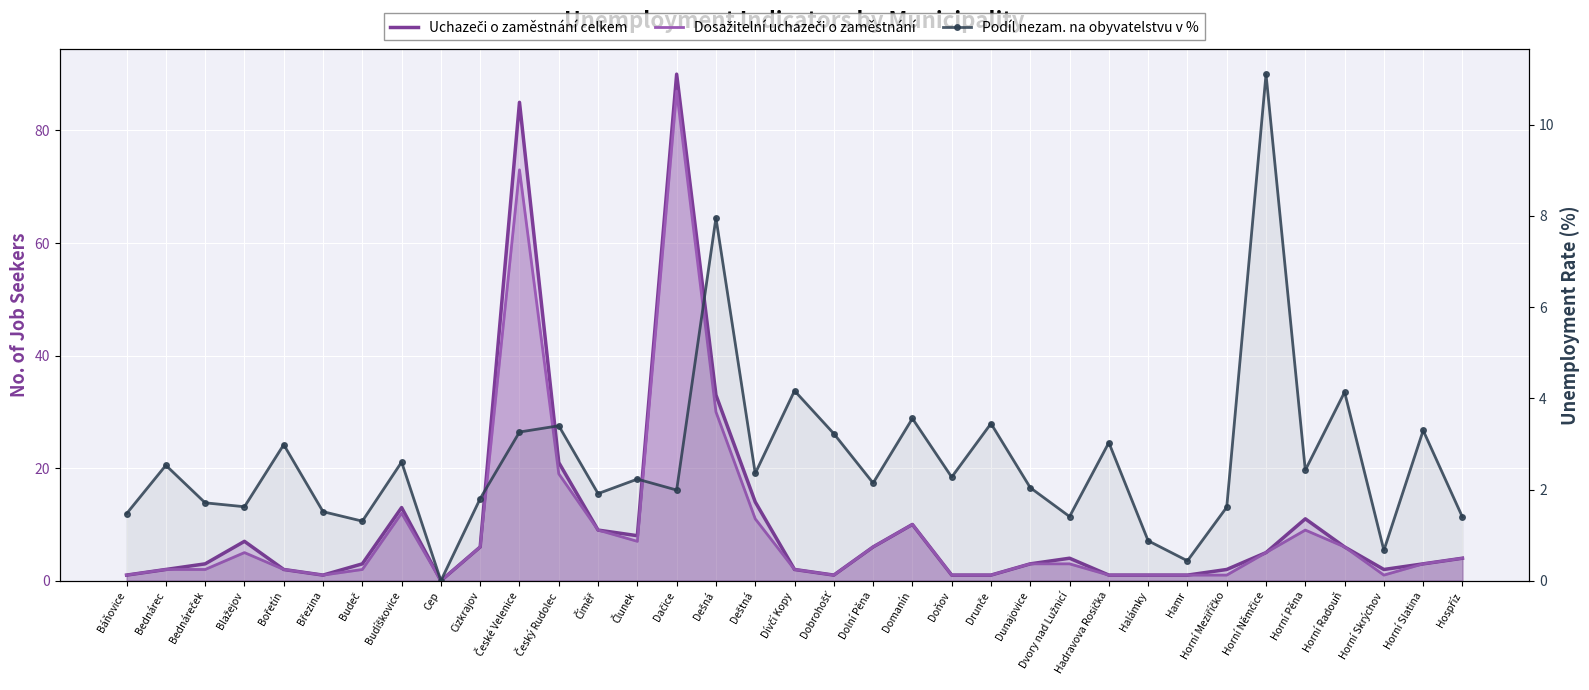

How many lines are shown in the chart?

3